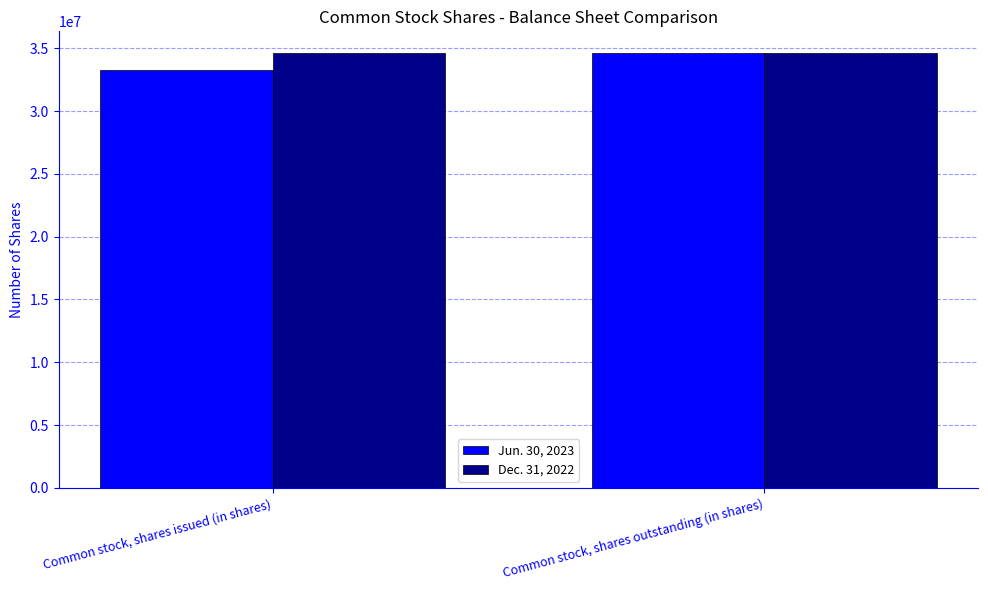

Reading right to left, list all the values displayed in this chart.

Jun. 30, 2023: Common stock, shares outstanding (in shares)=34615116	Common stock, shares issued (in shares)=33287055
Dec. 31, 2022: Common stock, shares outstanding (in shares)=34615116	Common stock, shares issued (in shares)=34615116